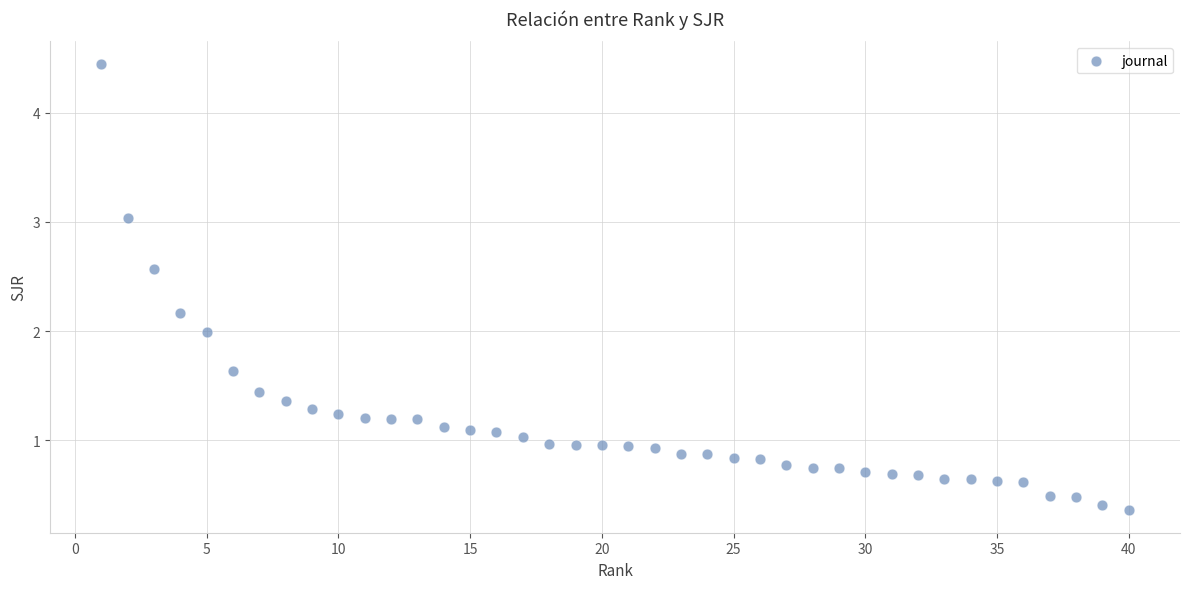

What is the range of X values (max minus min)?

39.0